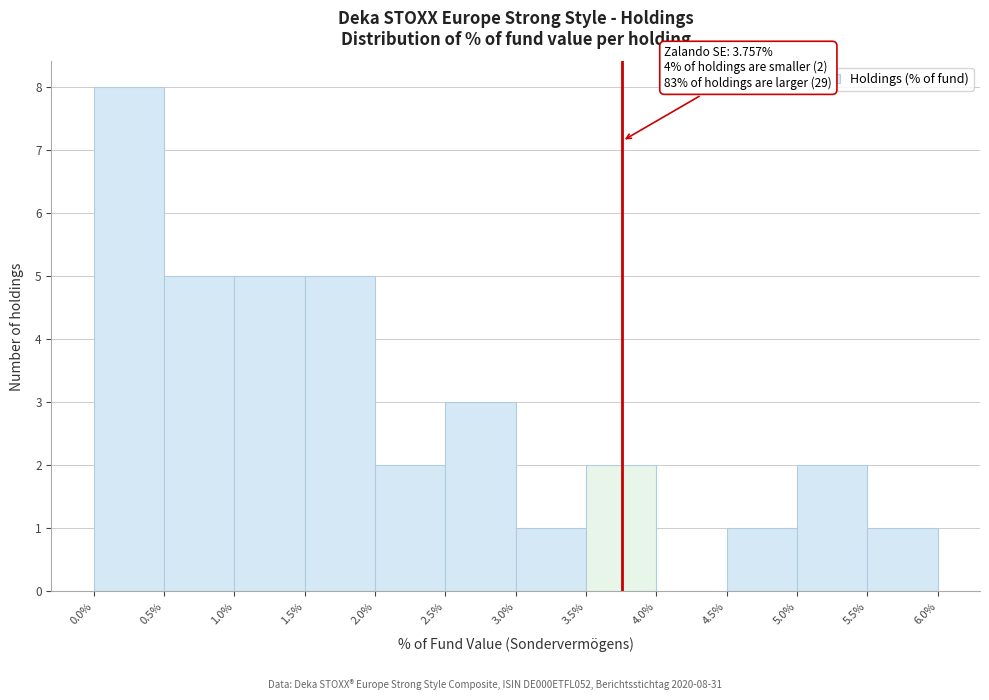

Over which range of the x-axis is the bar tallest?

0.0% to 0.5%